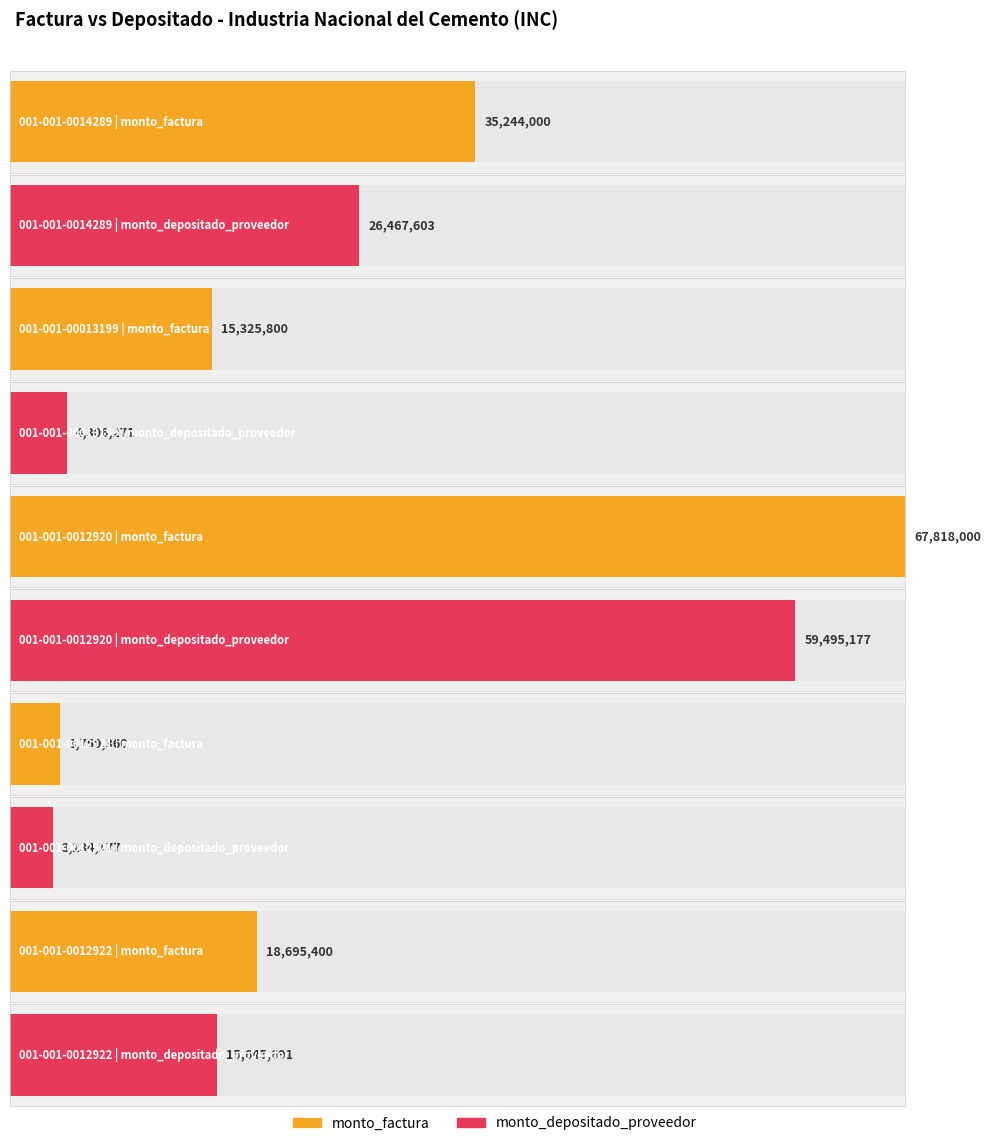

How many values in the monto_depositado_proveedor series are below 15645691?

2